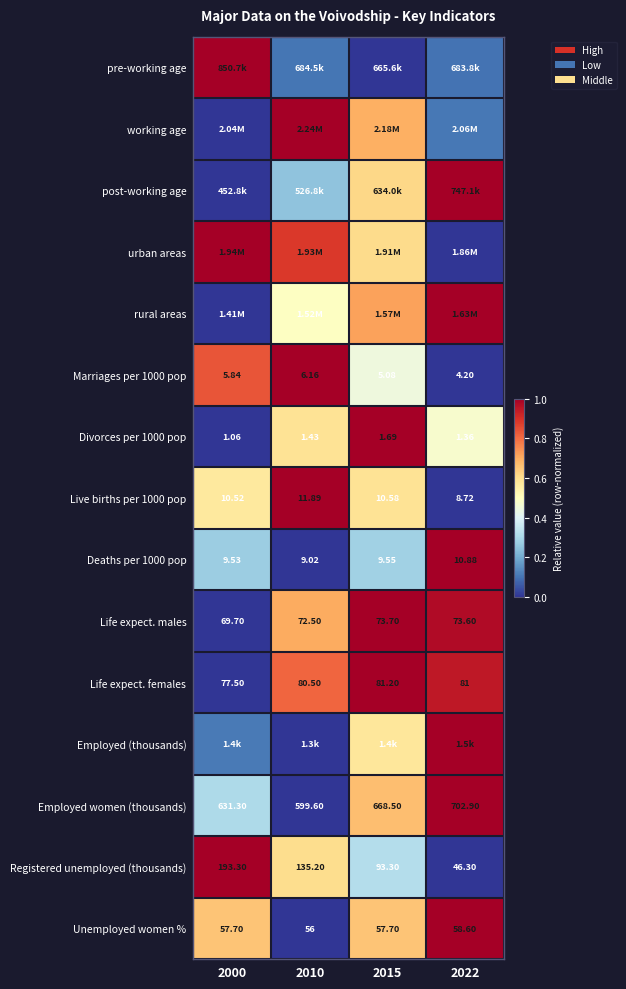

Is the value of Unemployed women % at 2015 greater than the value of Registered unemployed (thousands) at 2000?

No